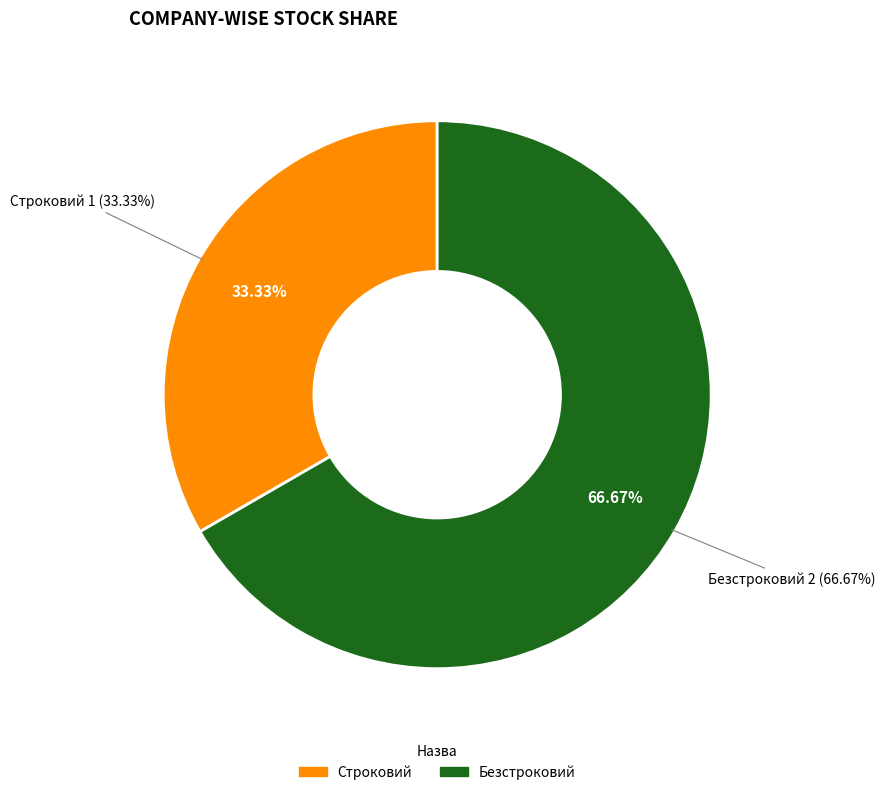

To the nearest percent, what percentage of the pie is Безстроковий?

67%